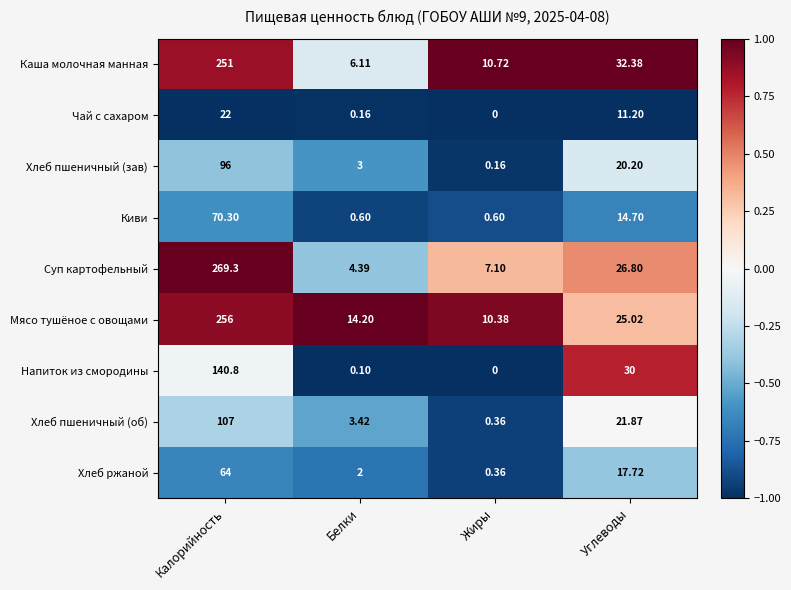

At which label does Хлеб пшеничный (зав) first exceed 20?

Калорийность